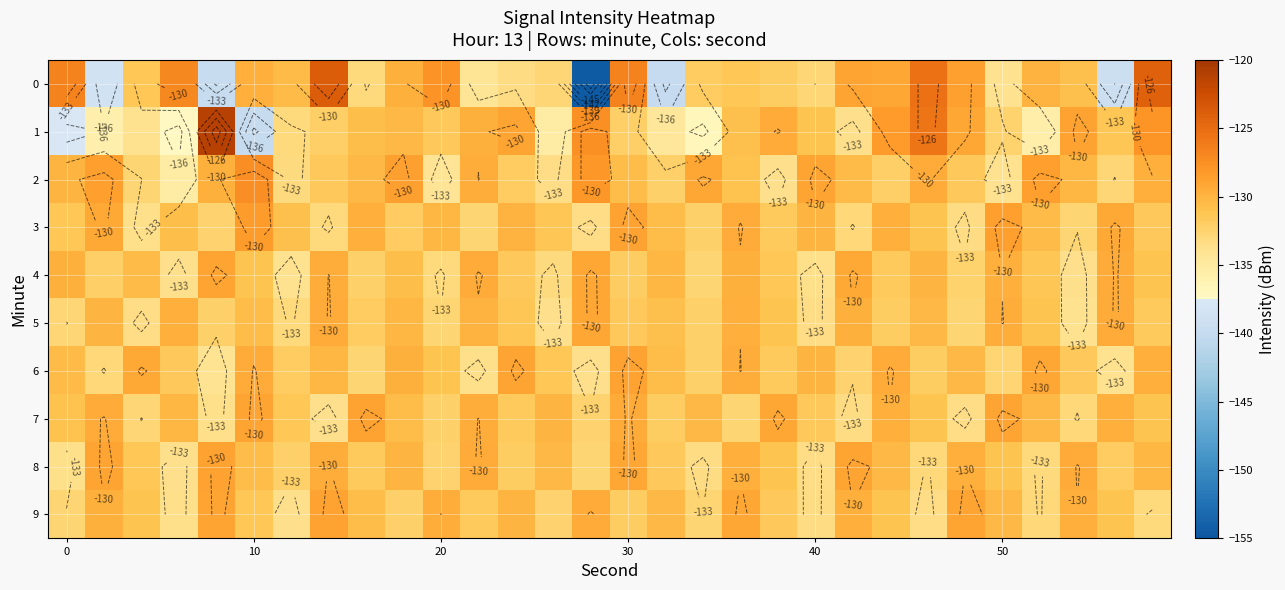

List the series in order of their peak value, highest first.

1, 0, 2, 3, 6, 7, 8, 9, 4, 5